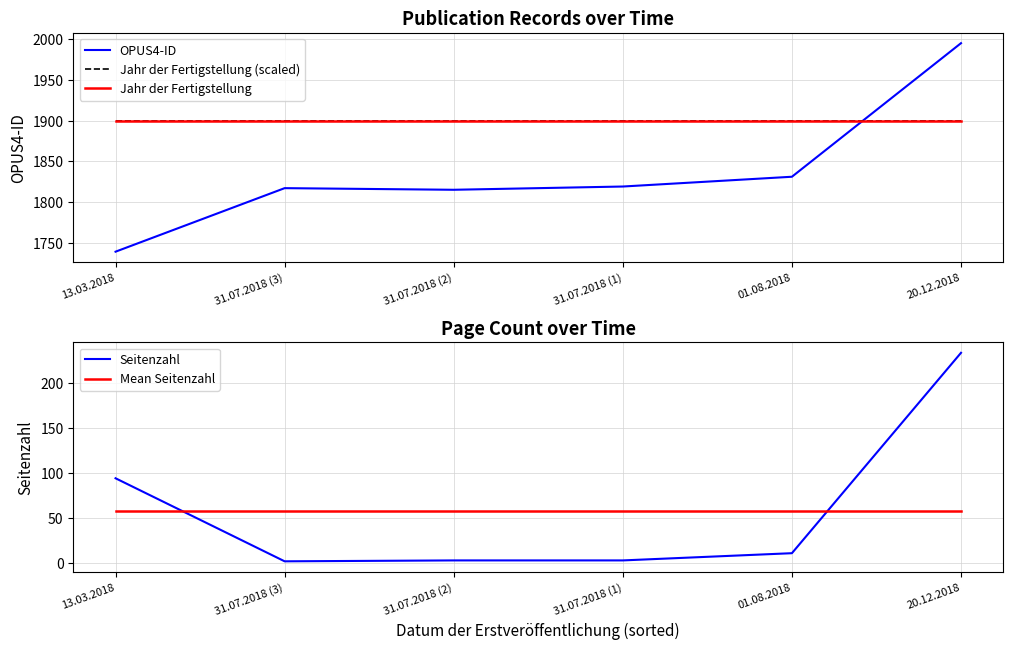

How many interior local valleys does the OPUS4-ID series have?

1